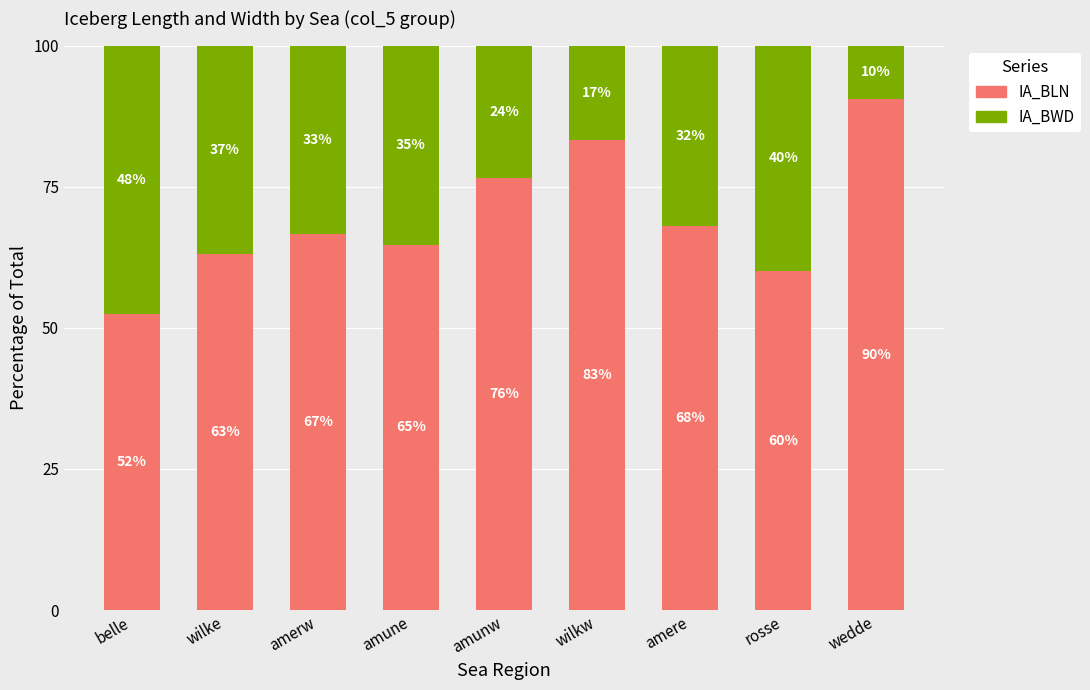

What is the total value across all series at rosse?

100.0